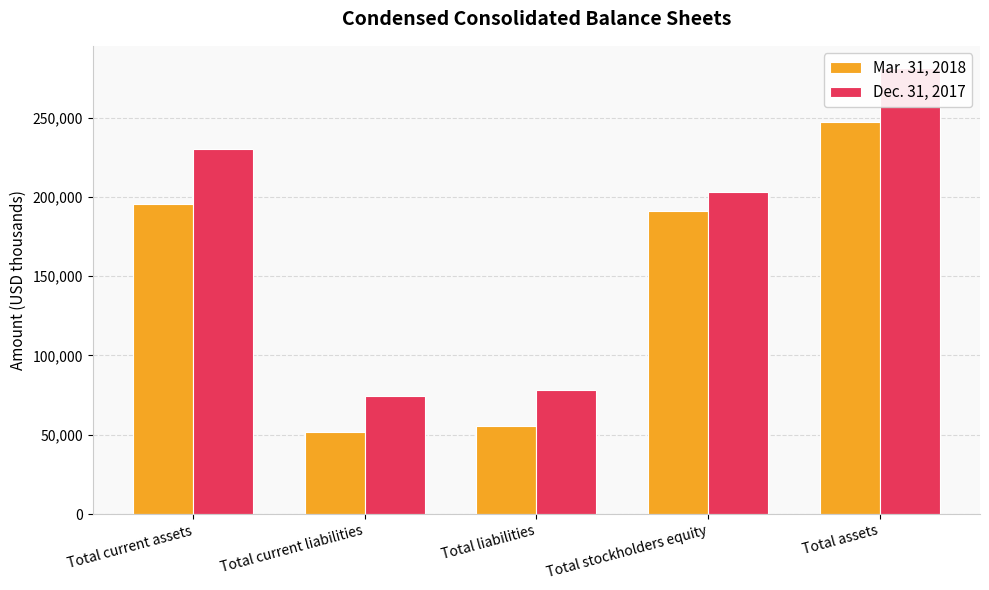

At which category is the sum across all series the highest?

Total assets